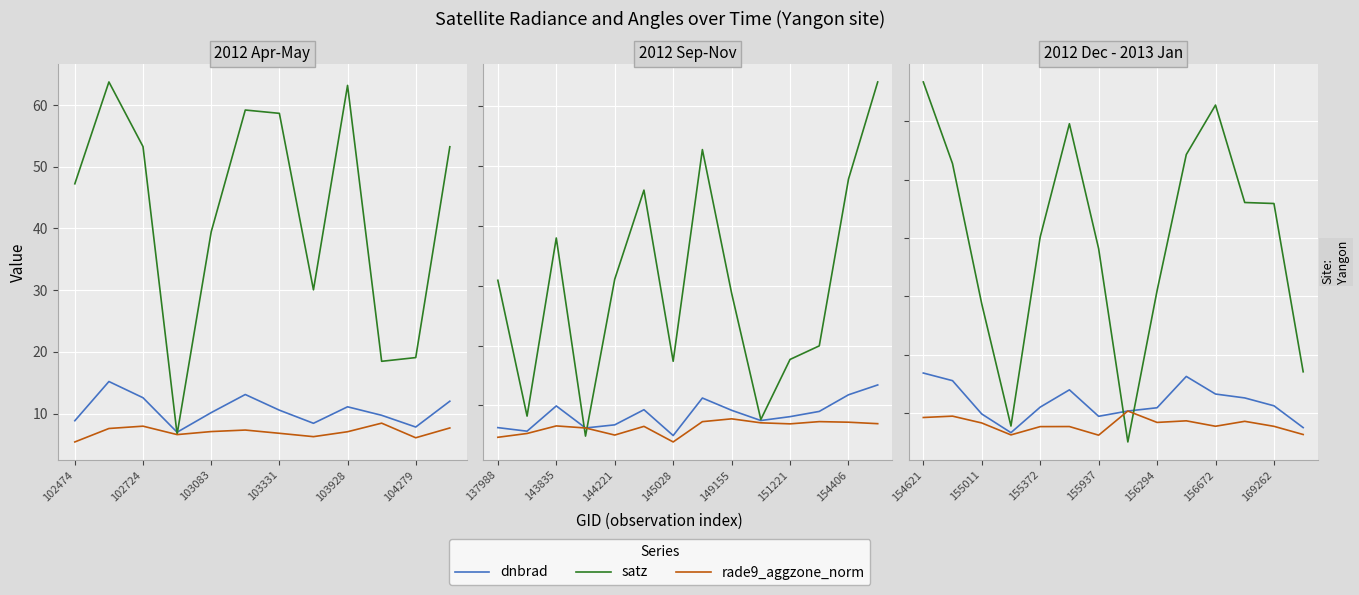

Is the value of satz at 103928 greater than the value of dnbrad at 11?

Yes